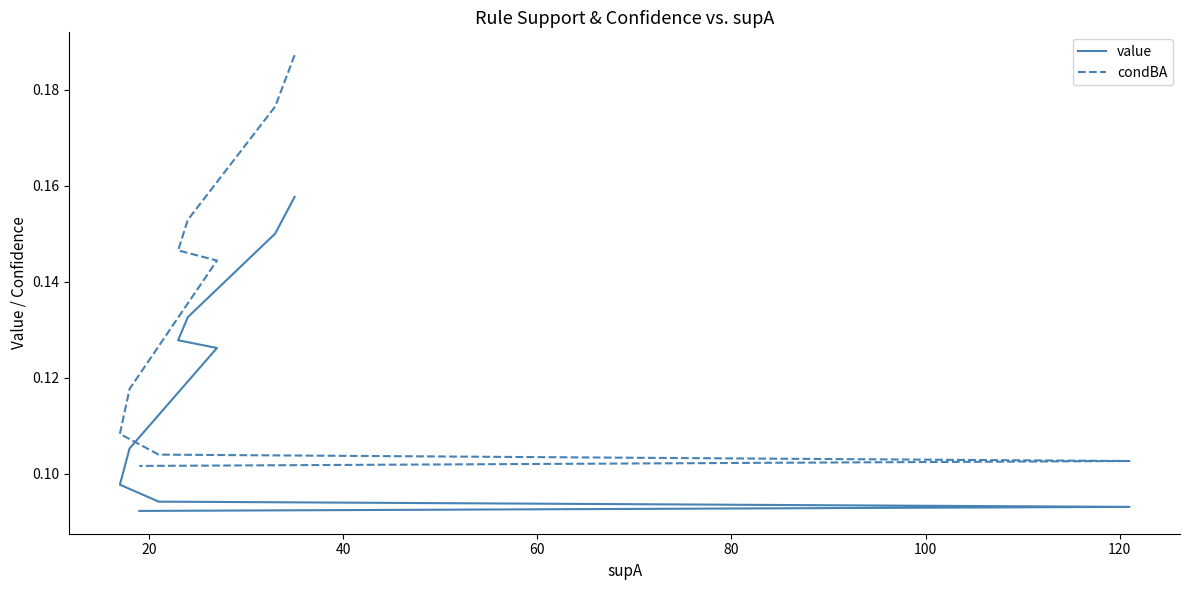

Which series has the largest total across all categories?

condBA